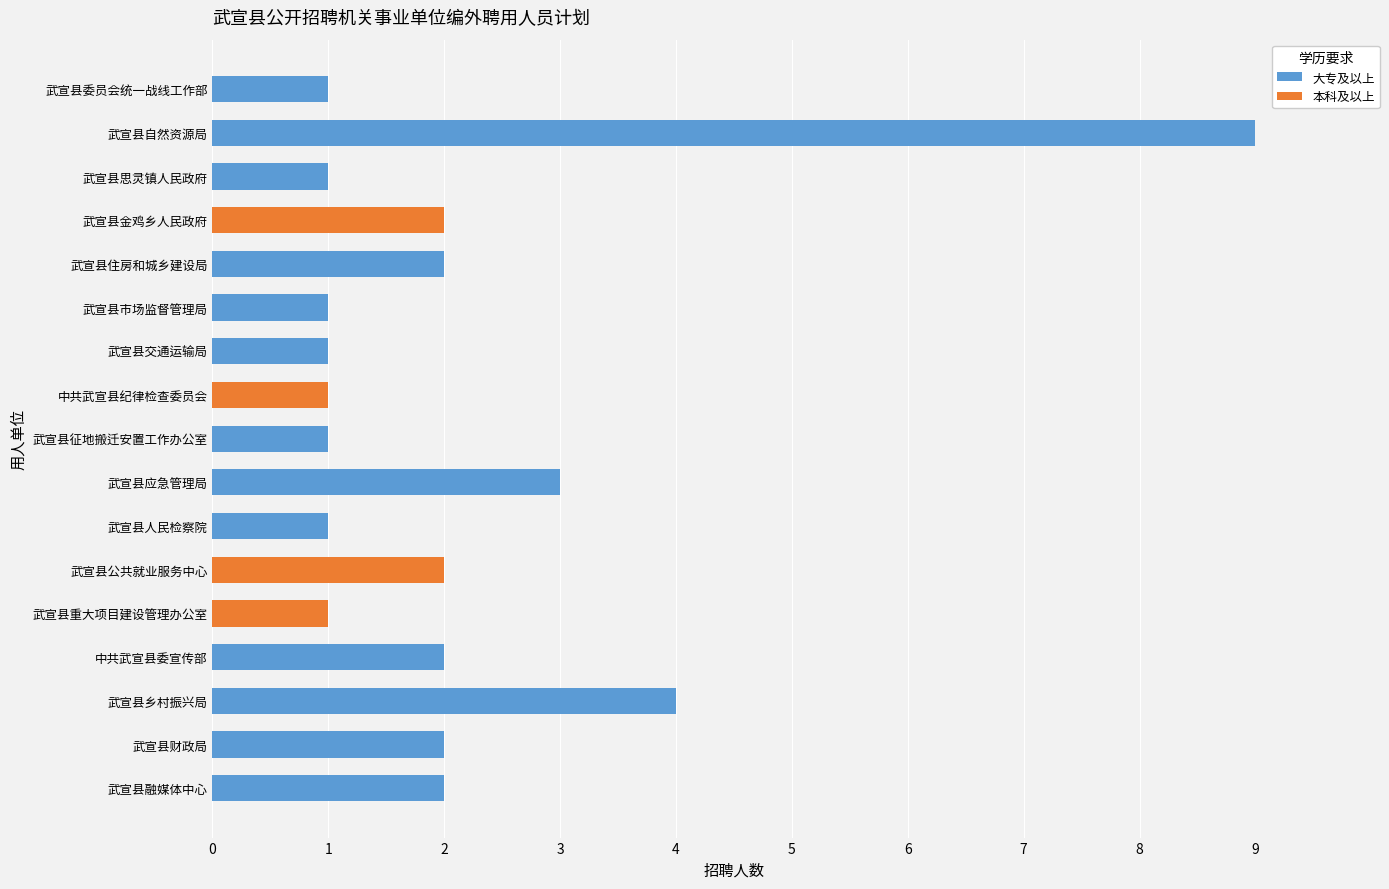

Which category has the highest value in the 大专及以上 series?

武宣县自然资源局